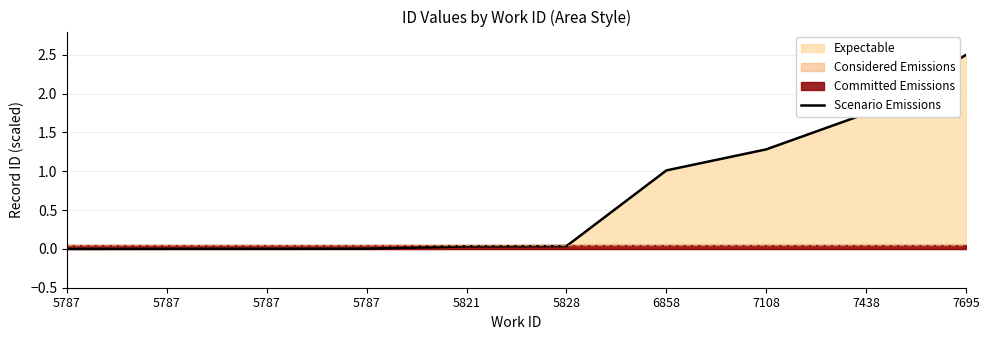

Reading right to left, list all the values displayed in this chart.

2.5	1.7	1.3	1.0	0.0	0.0	0.0	0.0	0.0	0.0